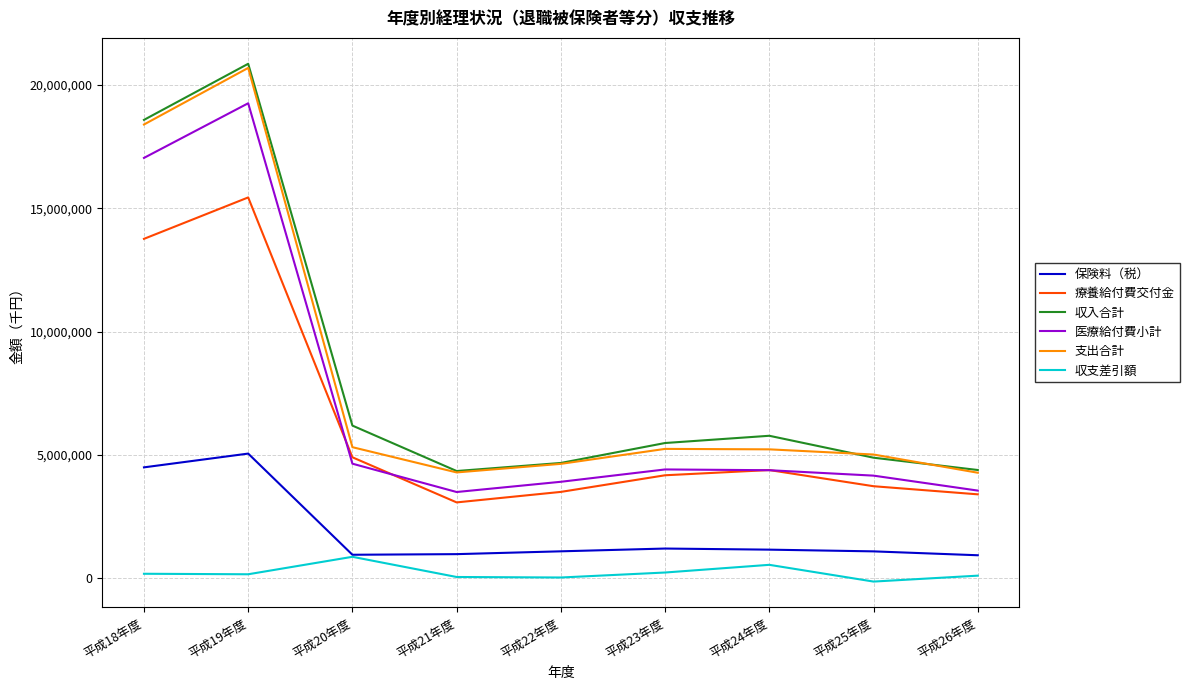

The value of 支出合計 at 平成21年度 is 2513968. True or false?

False